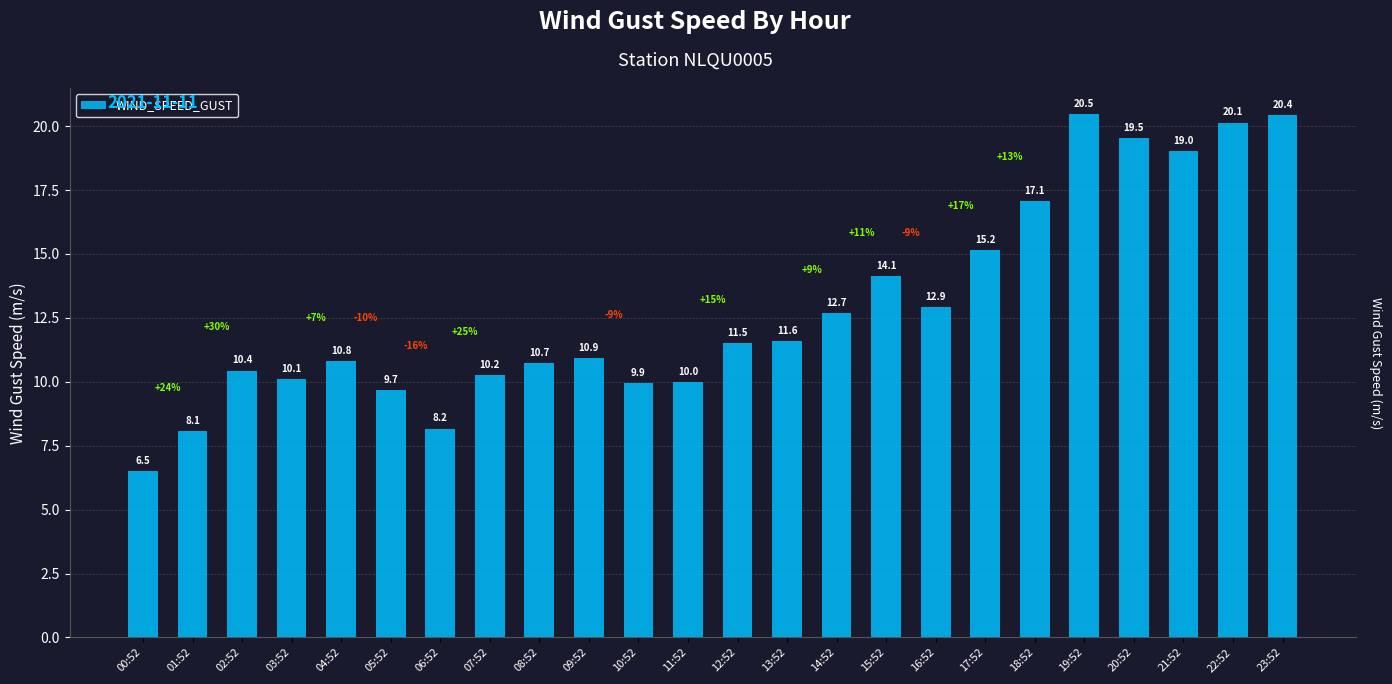

The chart shows a value of 6.7 at 17:52. True or false?

False